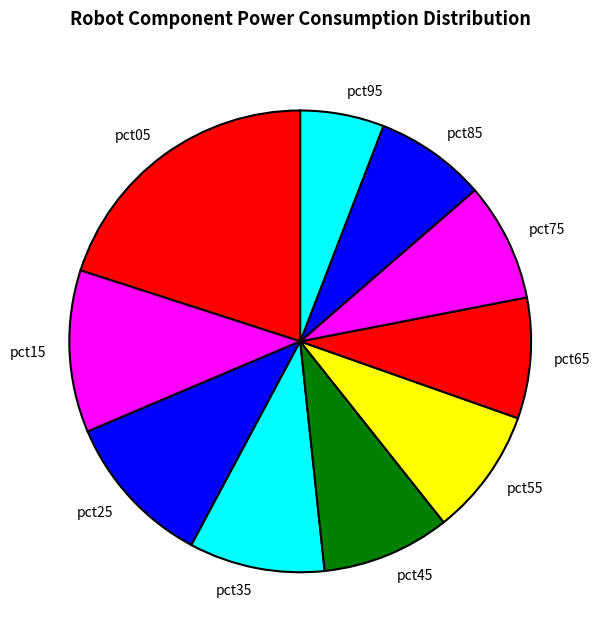

Is pct65 the majority of the pie?

No